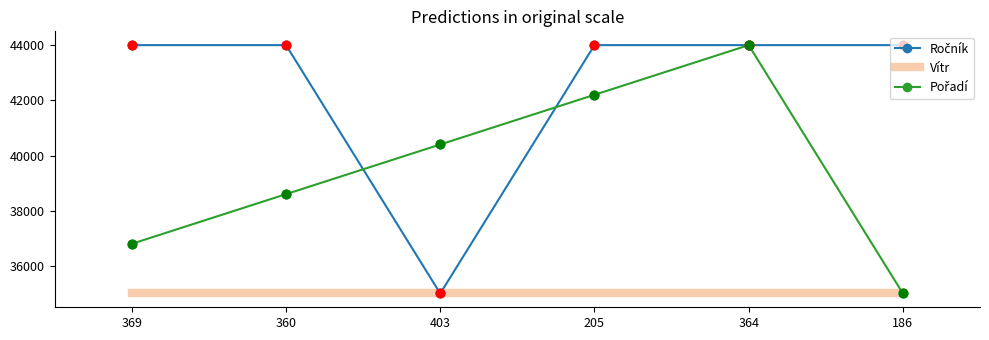

What is the total value across all series at 186?

114000